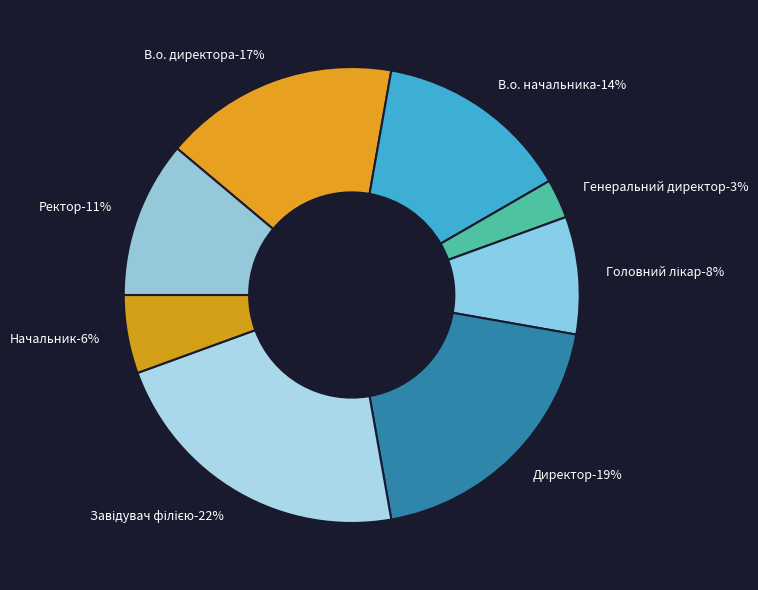

Does Ректор account for over 50% of the chart?

No